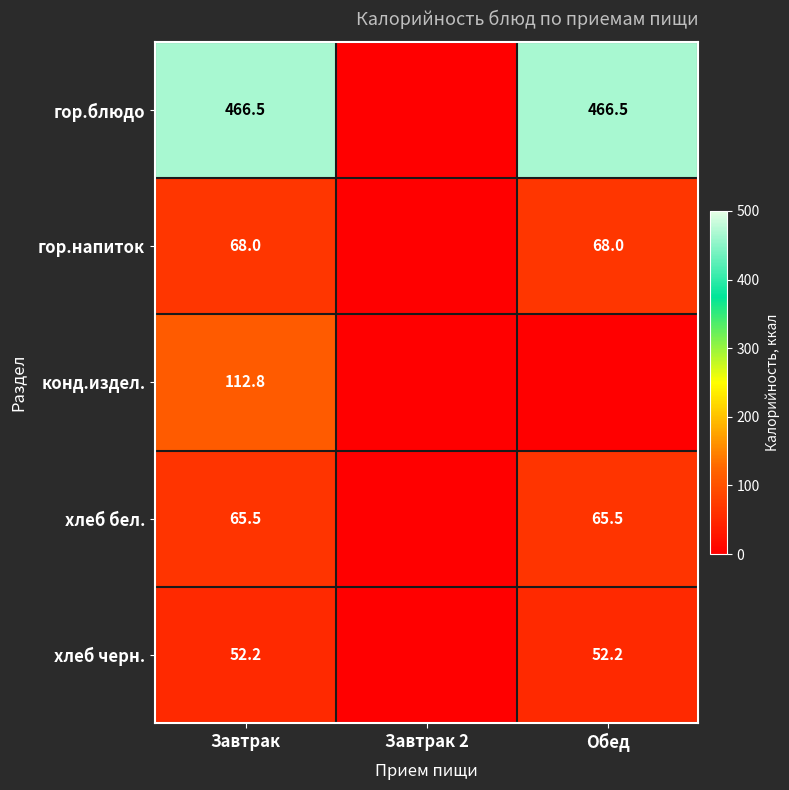

What is the spread (max minus min) of values at Завтрак?

414.3